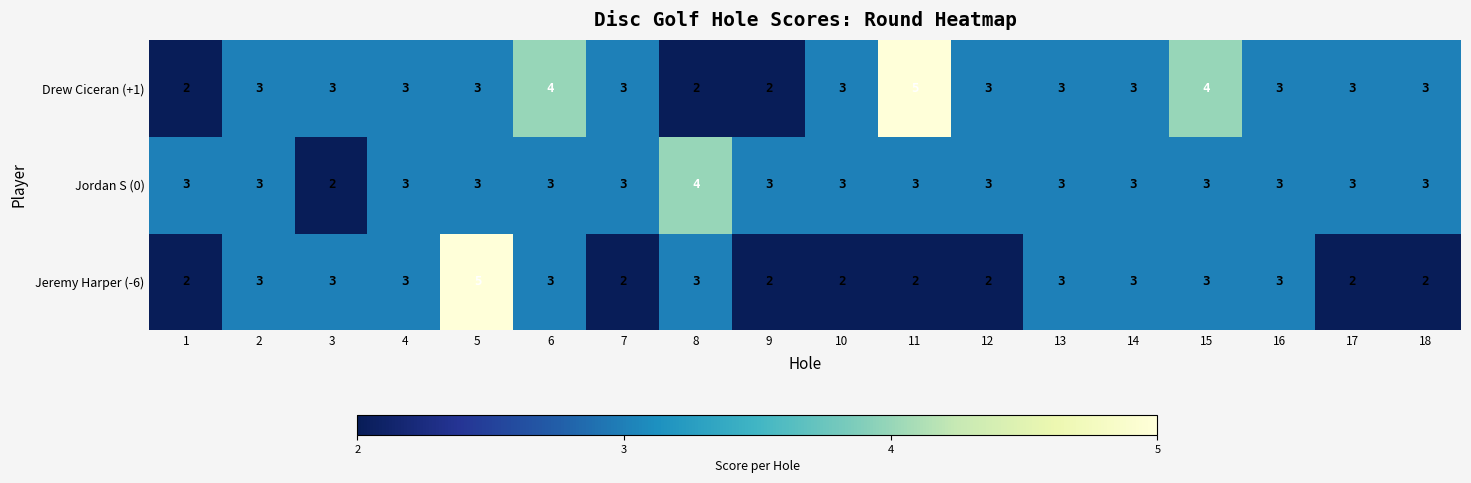

What is the sum of all Jordan S (0) values?

54